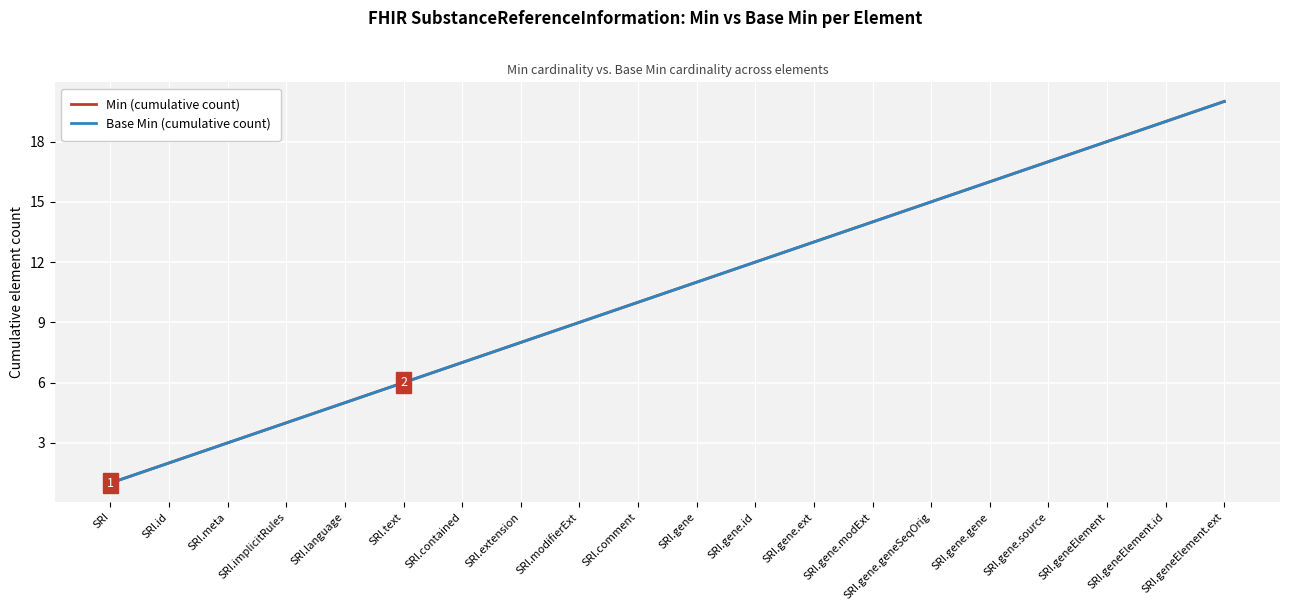

Does the chart have visible grid lines?

Yes